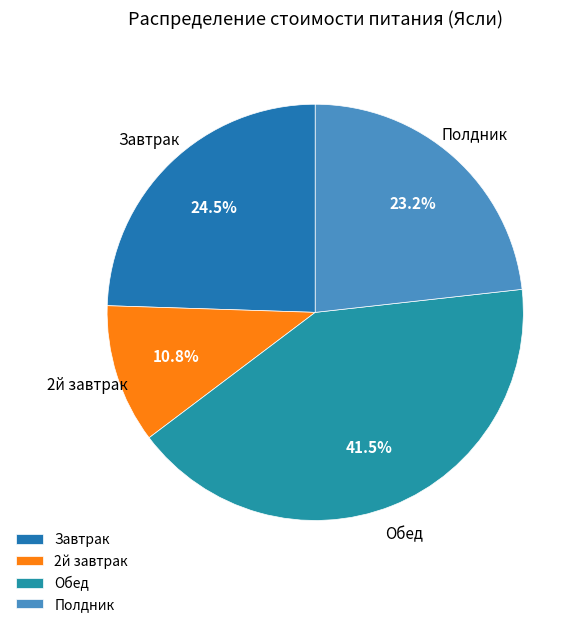

How many segments does this pie chart have?

4